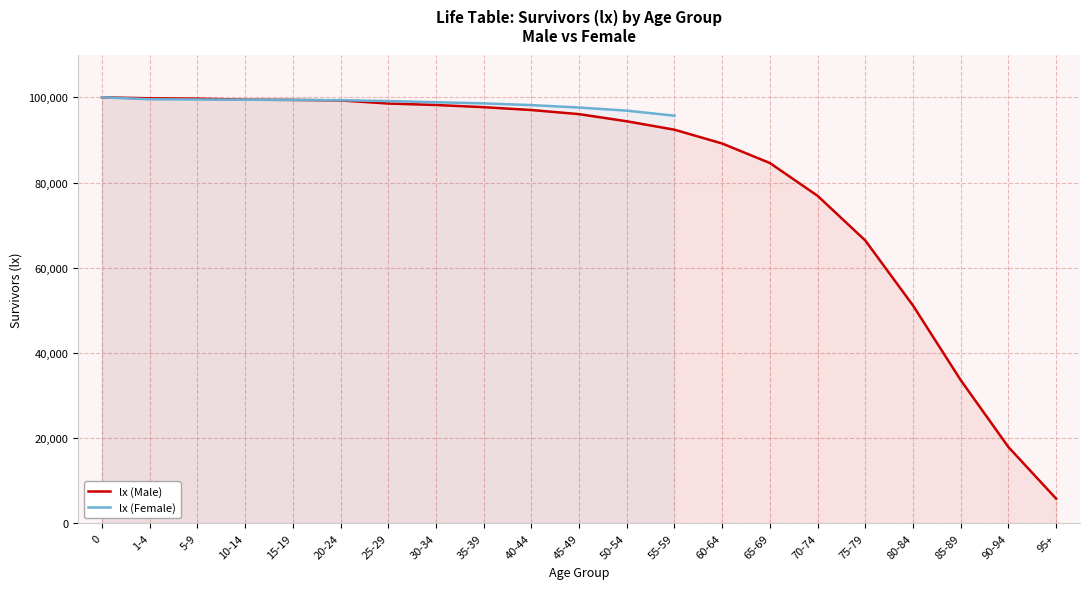

Rank the categories by value from lowest to highest.

95+, 90-94, 85-89, 80-84, 75-79, 70-74, 65-69, 60-64, 55-59, 50-54, 45-49, 40-44, 35-39, 30-34, 25-29, 20-24, 15-19, 10-14, 5-9, 1-4, 0